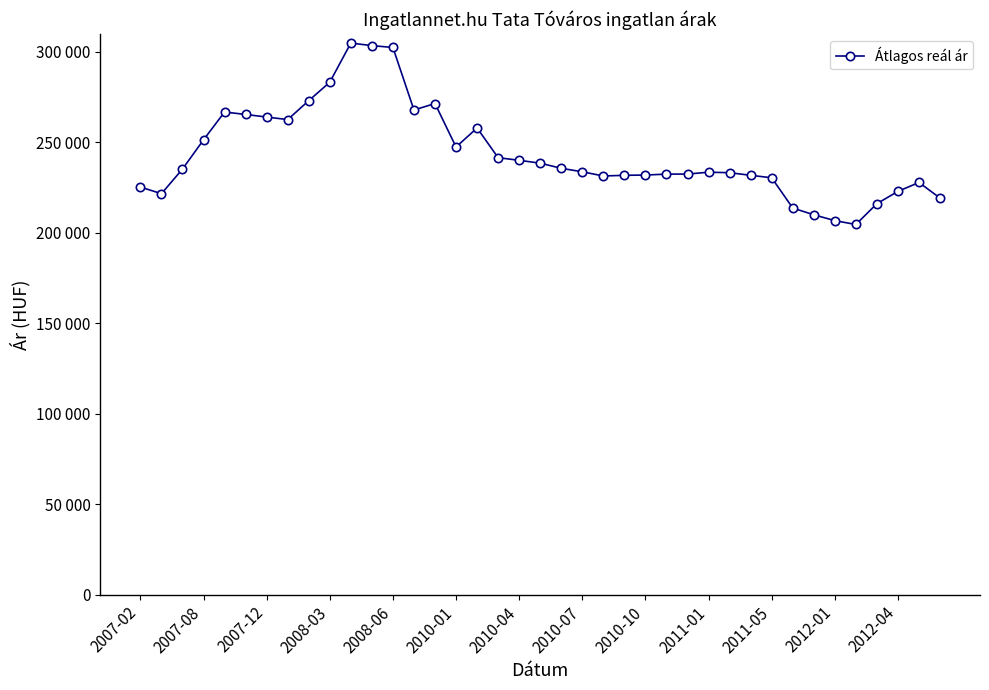

Is this an area chart (filled region under the line)?

No